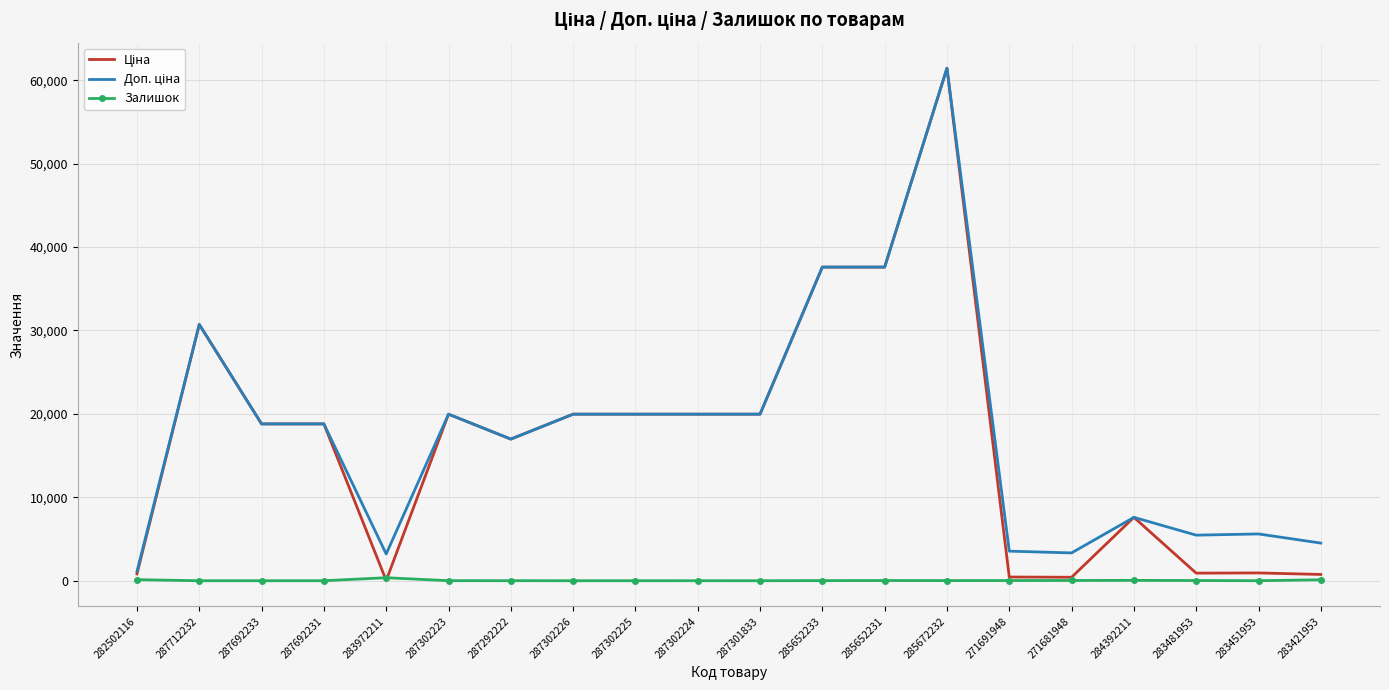

What is the total value across all series at 287692233?

37593.6